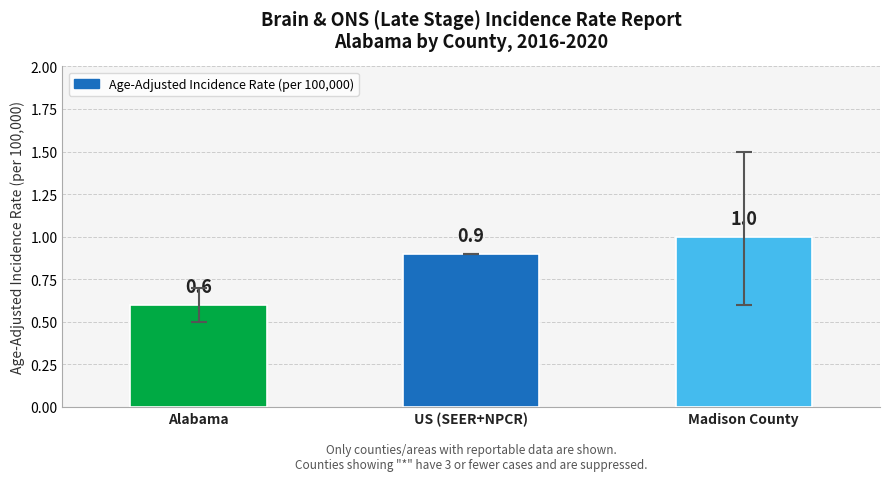

What is the difference between the second highest and minimum values?

0.3